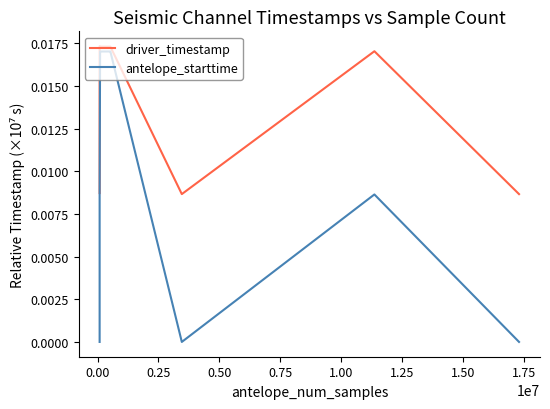

How many data points in antelope_starttime are above 0?

13